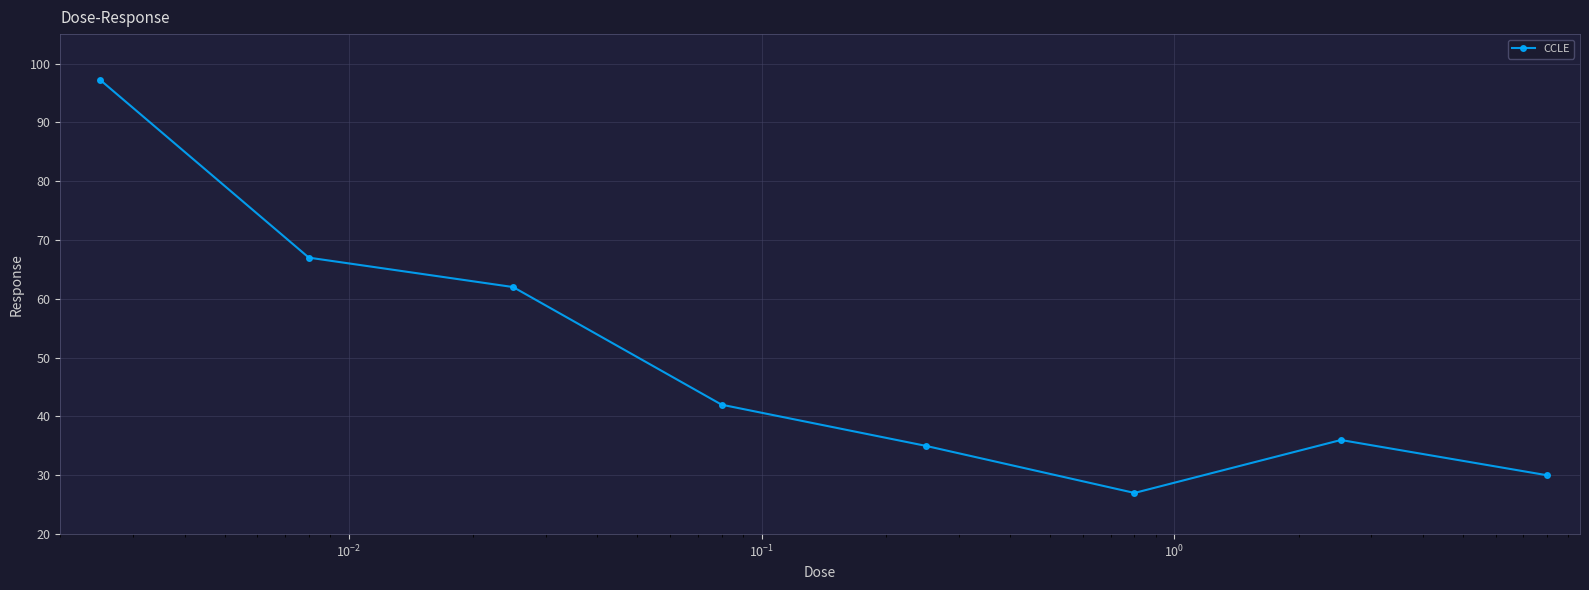

Reading left to right, transcribe all the data shown in this chart.

97.2	67.0	62.0	42.0	35.0	27.0	36.0	30.0